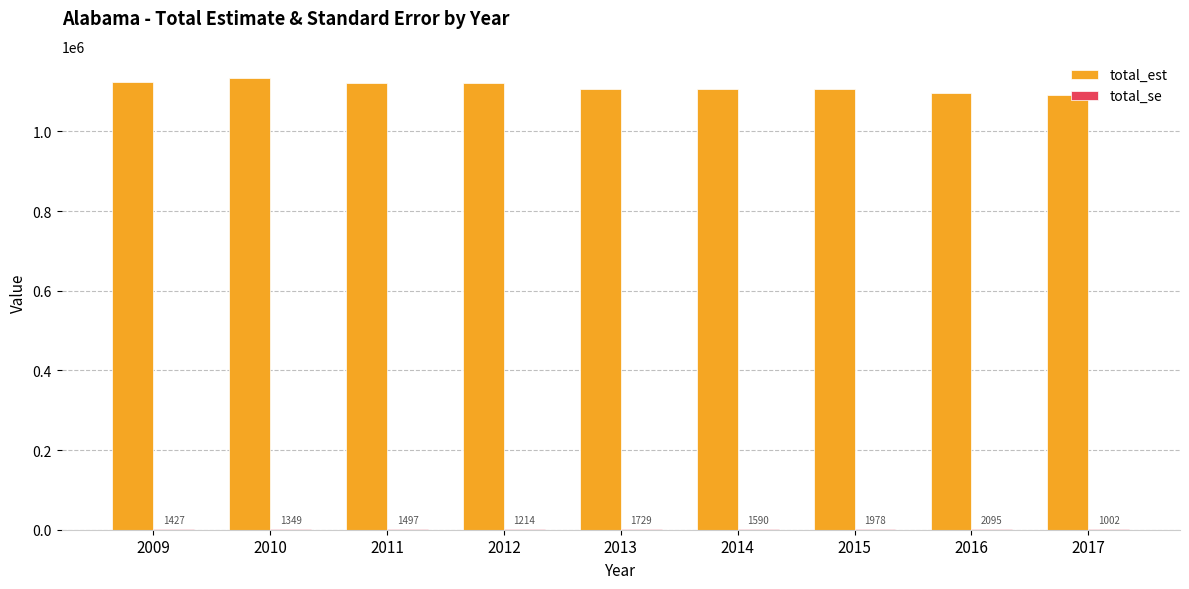

True or false: total_est has a value of 1686381.8 at 2016.

False